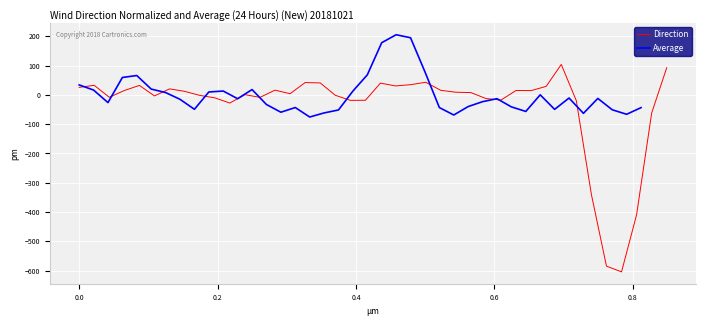

What is the highest value of the Direction series?

103.8